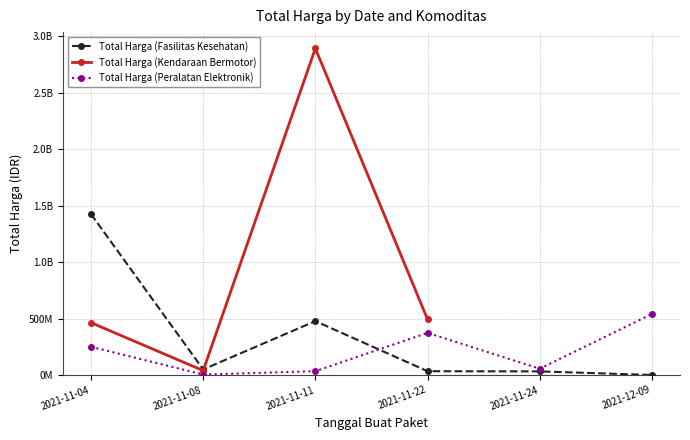

True or false: Total Harga (Peralatan Elektronik) has a value of 541071000.0 at 2021-12-09.

True